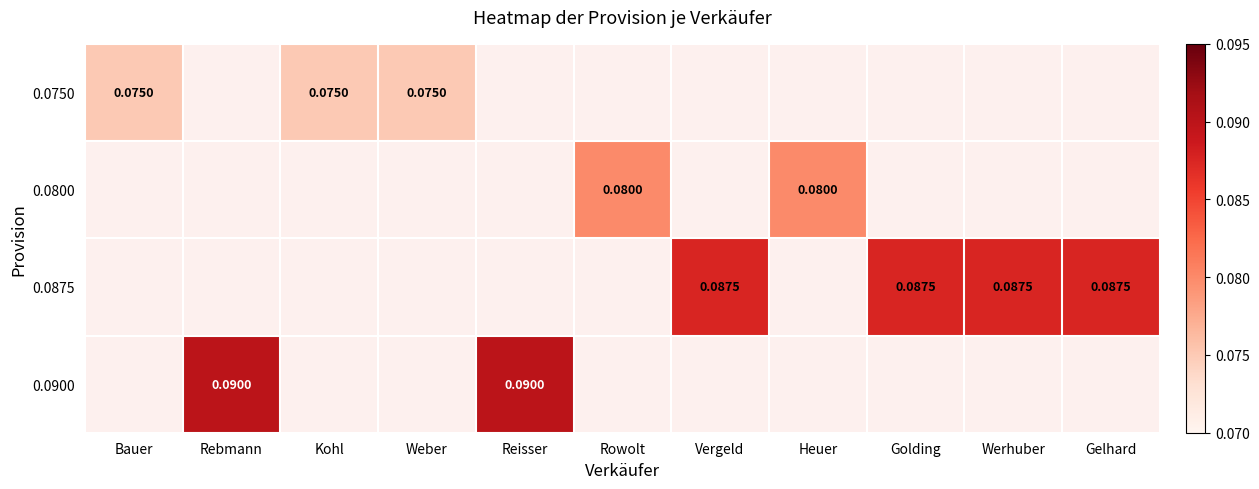

At how many categories does at least one series exceed 0?

11